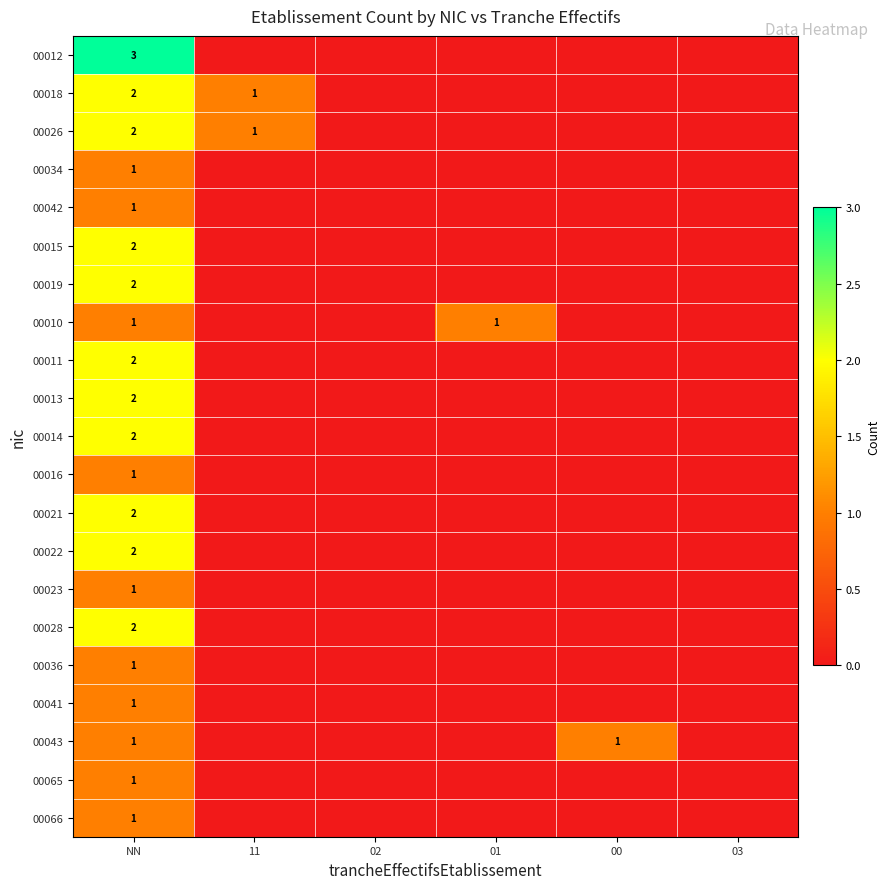

The 00034 series shows 1 at NN. True or false?

True